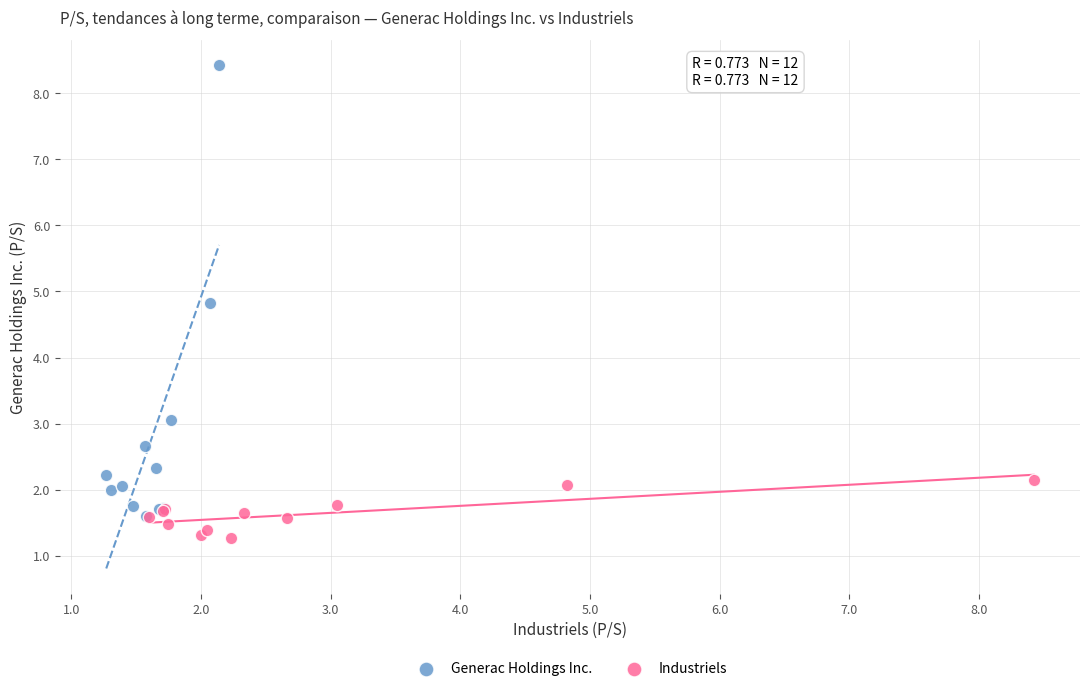

Which series has the largest Y range (max minus min)?

Generac Holdings Inc.